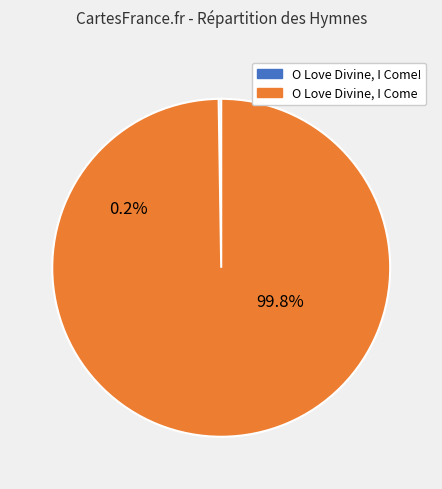

How many segments does this pie chart have?

2